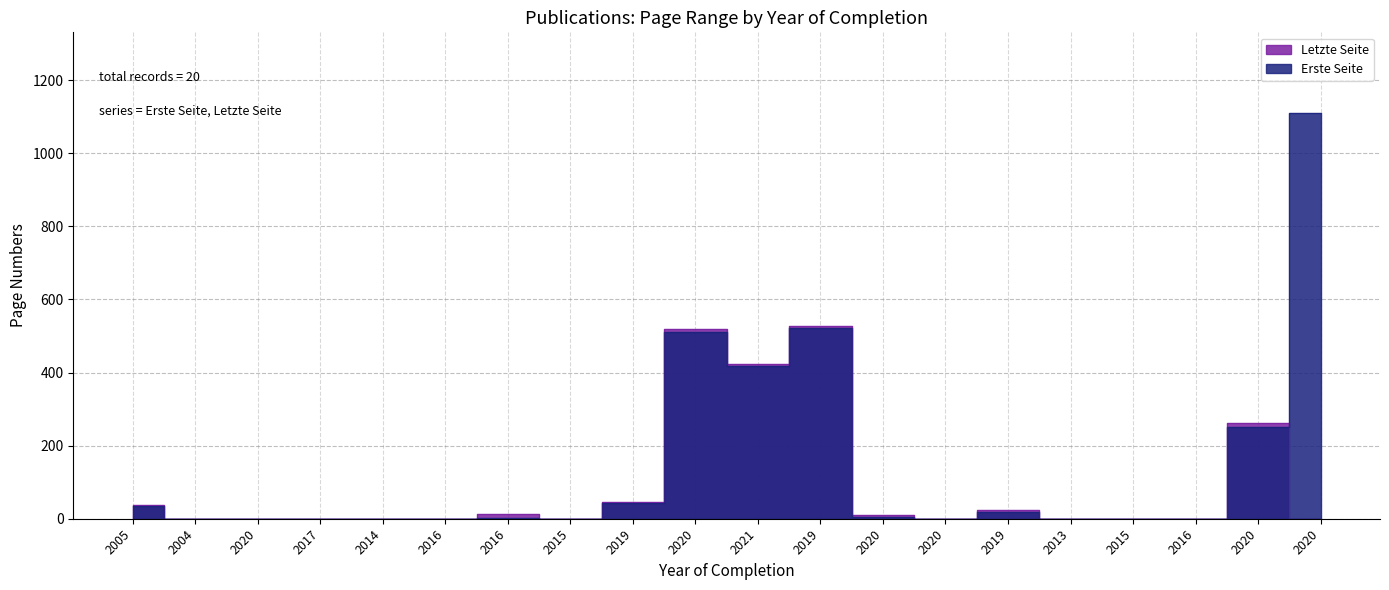

Rank the series at 2014 from lowest to highest value.

Erste Seite, Letzte Seite